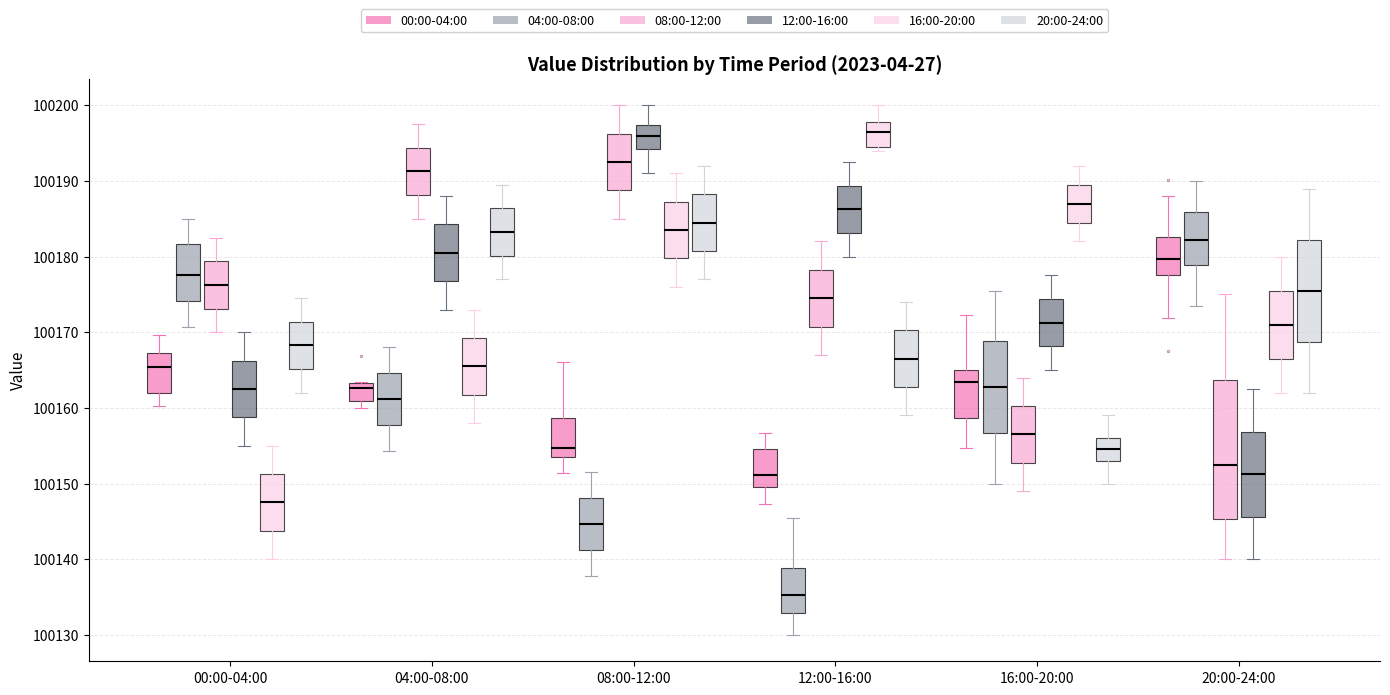

Which box is the tallest, from its lower edge to its upper edge?

20:00-24:00 (08:00-12:00)